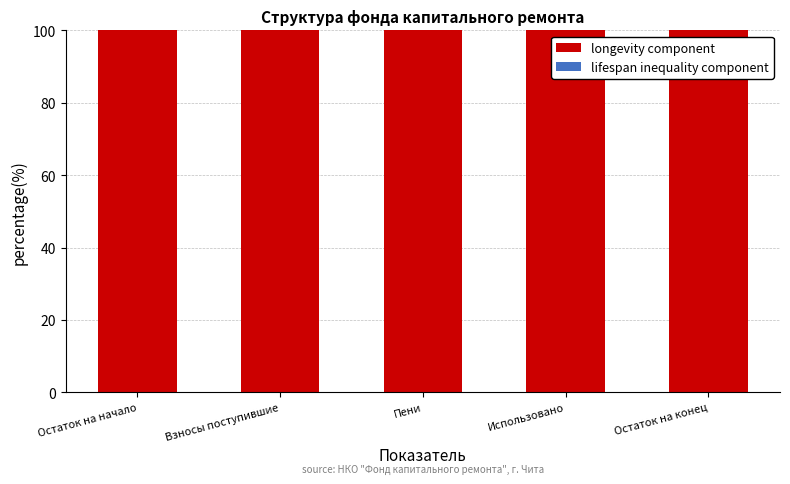

What are all the series names shown in the legend?

longevity component, lifespan inequality component